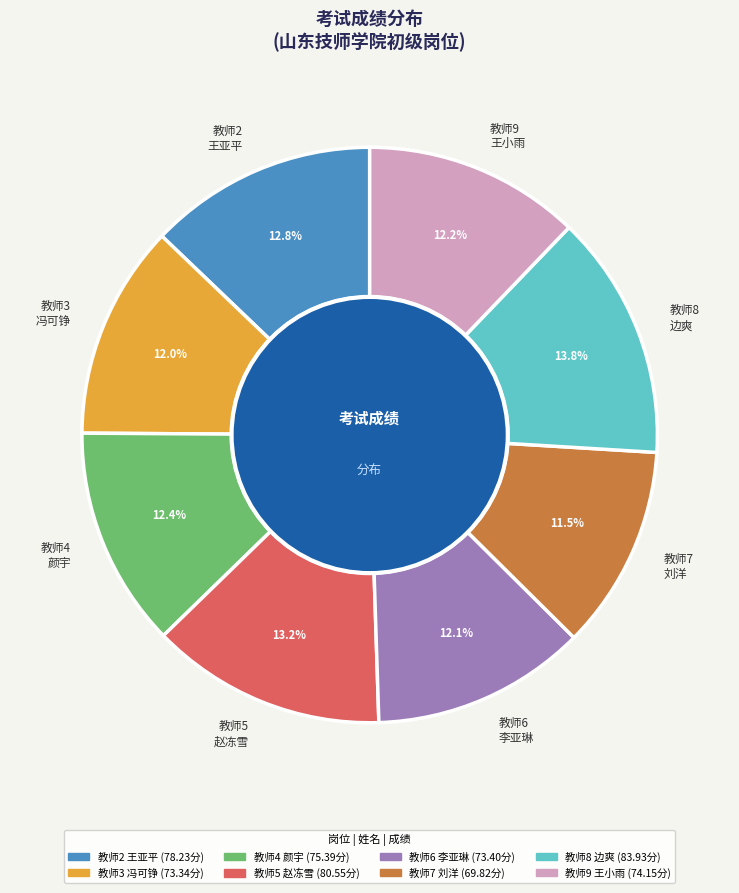

What is the smallest slice in the pie chart?

教师7 刘洋